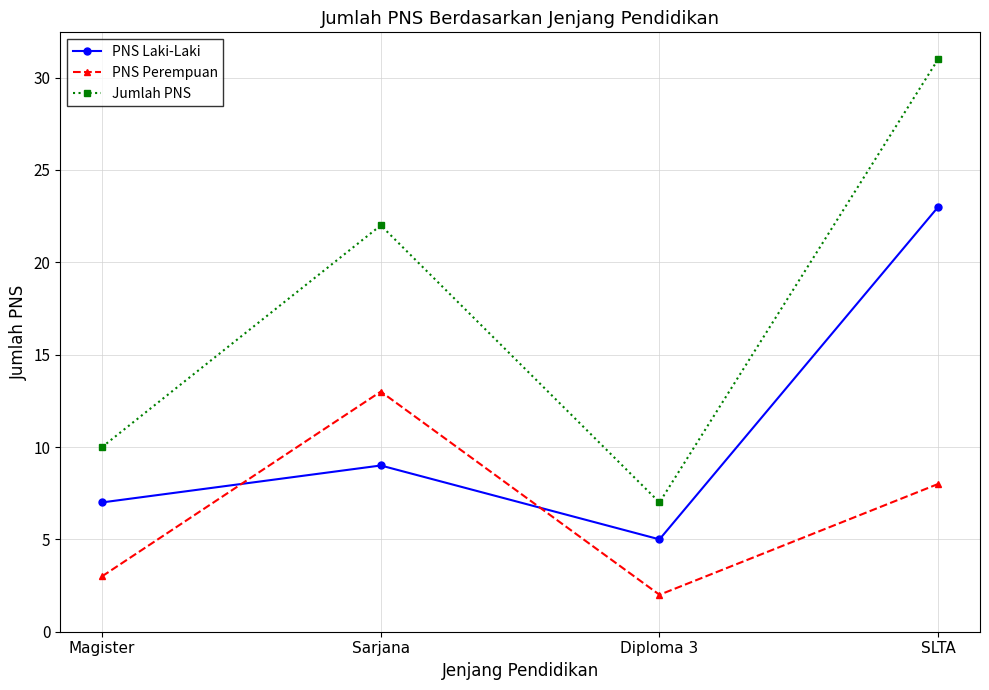

In PNS Perempuan, how many points are lower than both neighbors (excluding endpoints)?

1